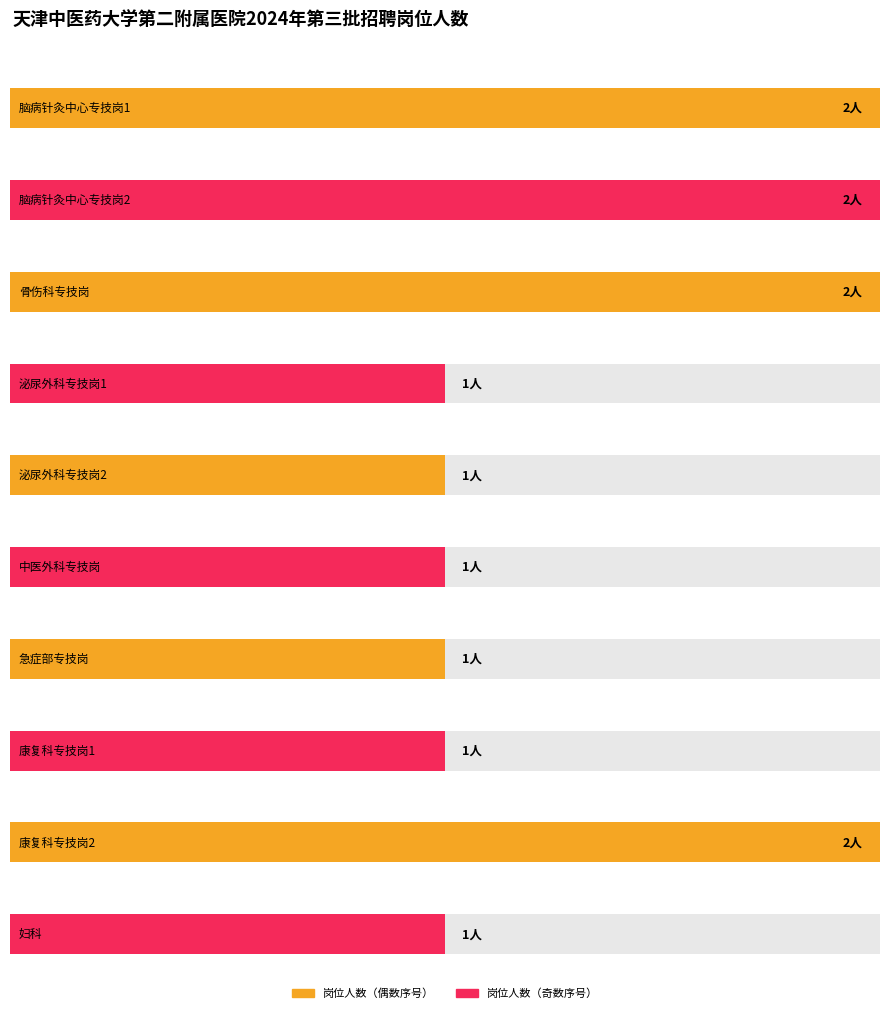

Reading right to left, extract all data points from this chart.

1	2	1	1	1	1	1	2	2	2